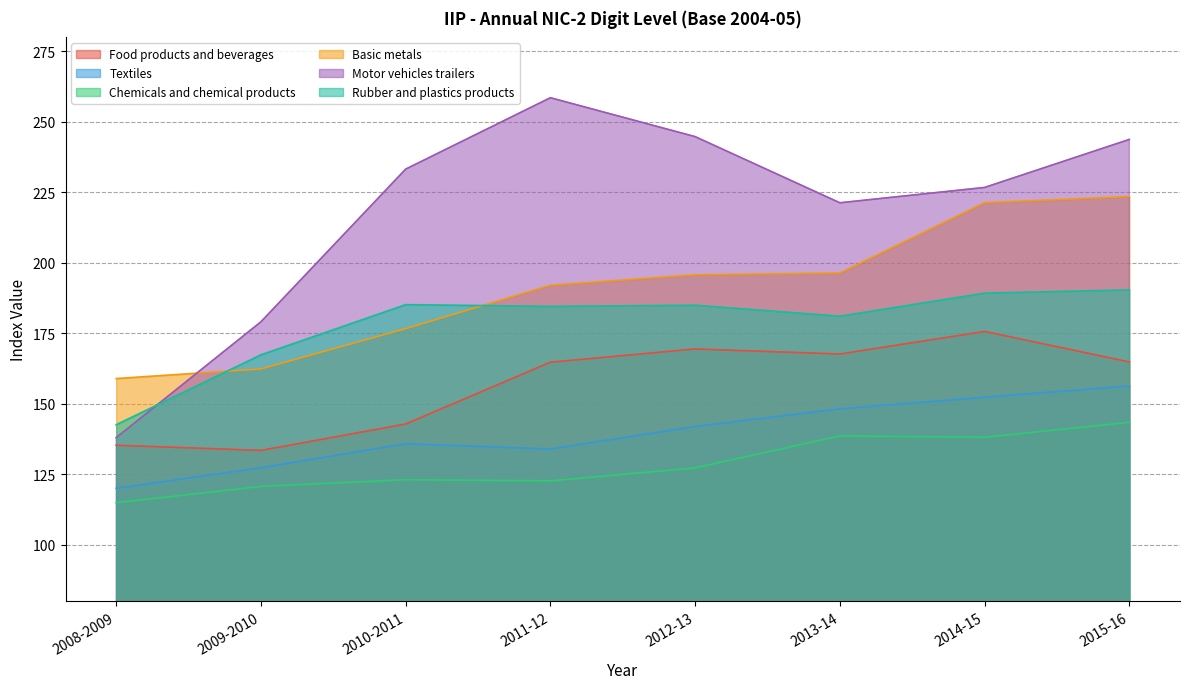

What is the average value of the Textiles series?

139.5